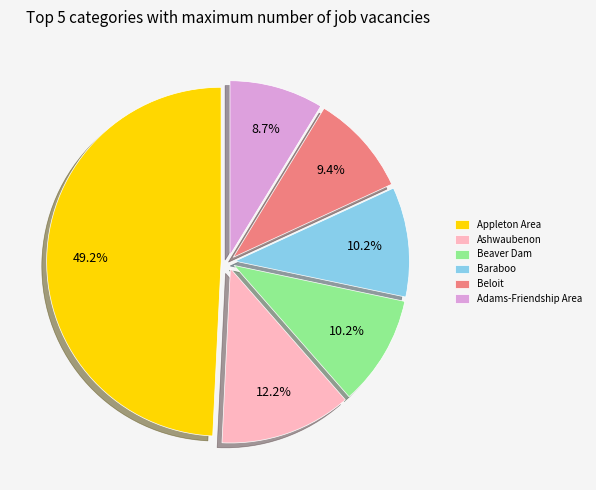

To the nearest percent, what is the average slice percentage?

17%